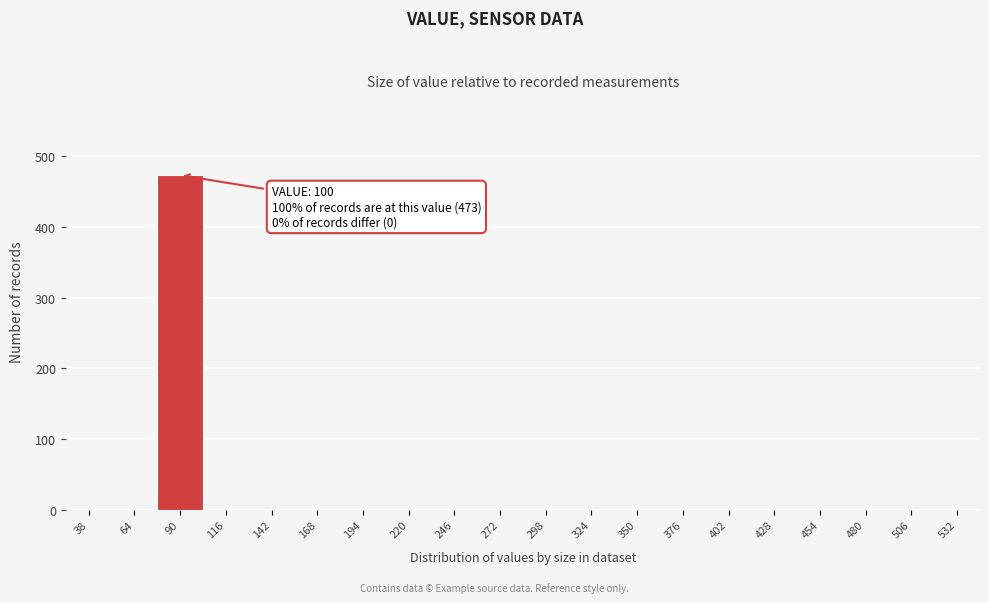

Reading left to right, list all the values displayed in this chart.

38=0	64=0	90=473	116=0	142=0	168=0	194=0	220=0	246=0	272=0	298=0	324=0	350=0	376=0	402=0	428=0	454=0	480=0	506=0	532=0